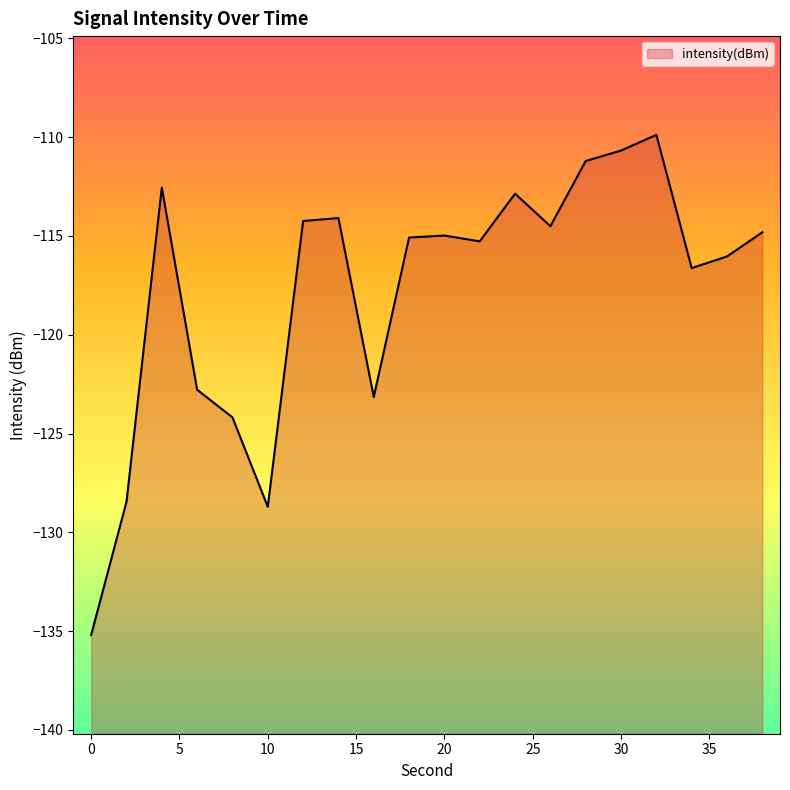

What is the maximum value shown in the chart?

-109.9